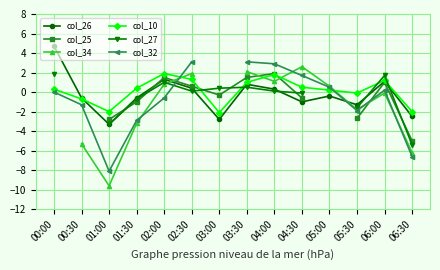

What is the label of the 9th point from the right?

02:30